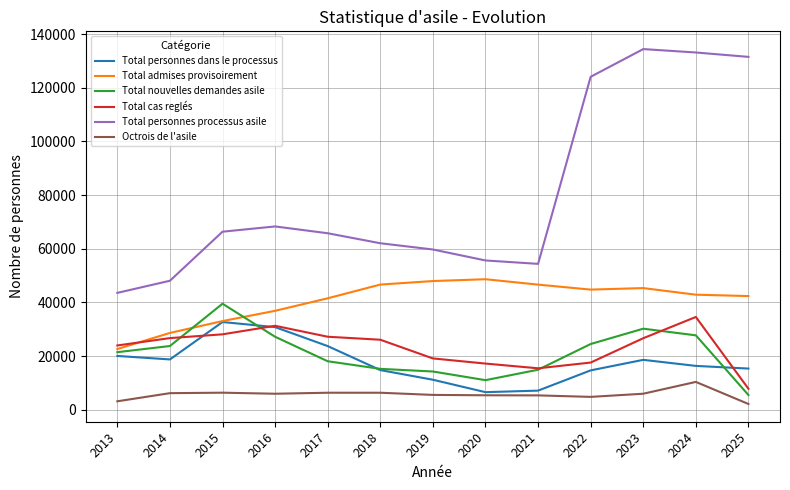

True or false: Total personnes processus asile and Total nouvelles demandes asile cross at least once.

False